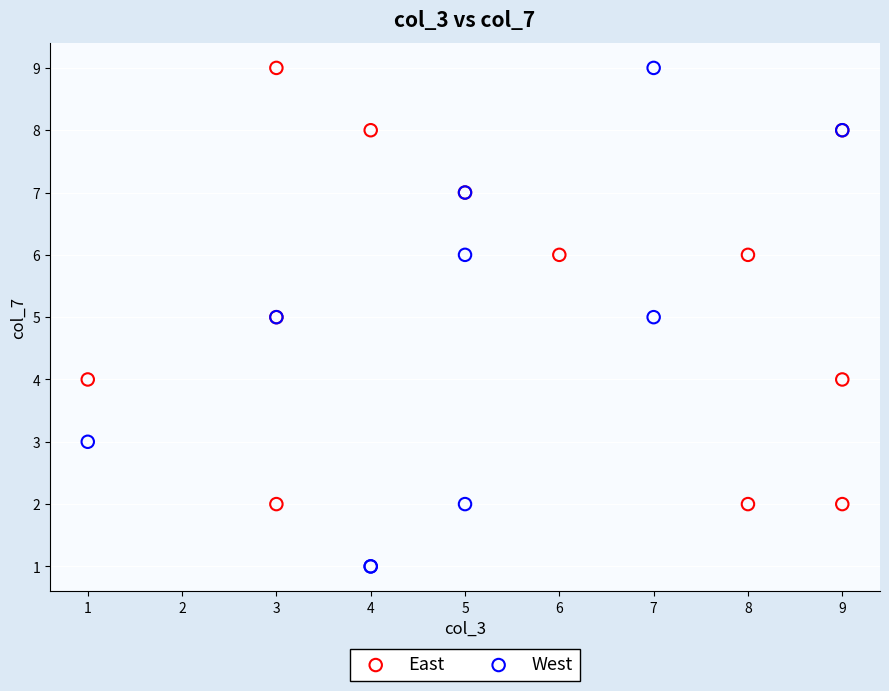

Which series has the largest Y range (max minus min)?

West